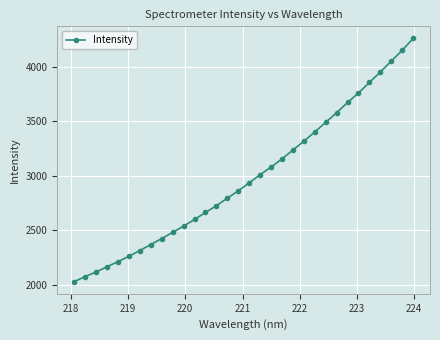

How many data points are less than 2936?

16